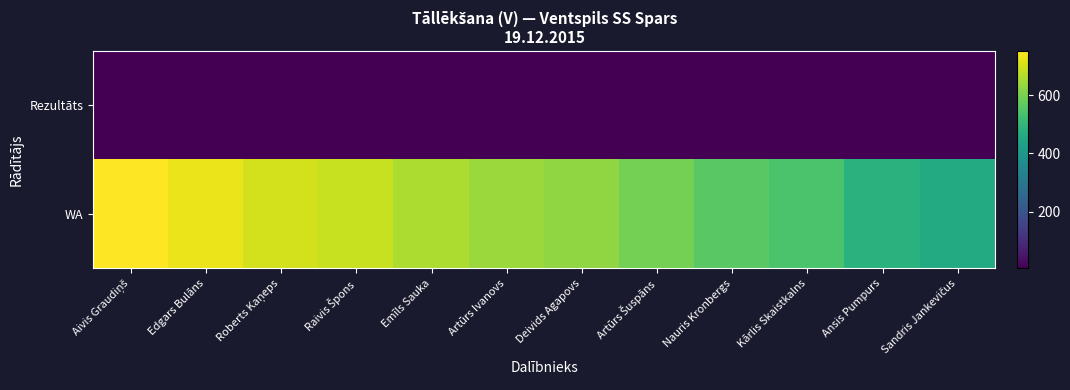

What is the spread (max minus min) of values at Aivis Graudiņš?

745.8